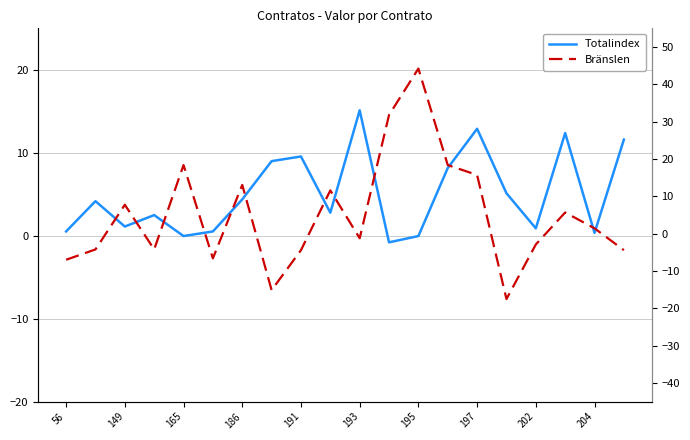

Reading left to right, list all the values displayed in this chart.

Totalindex: 0.5	4.2	1.1	2.5	-0.0	0.5	4.4	9.0	9.5	2.8	15.1	-0.8	-0.0	8.2	12.9	5.1	0.9	12.4	0.3	11.6
Bränslen: -7.0	-4.2	7.7	-4.2	18.4	-6.6	13.0	-15.1	-4.4	11.6	-1.2	31.8	44.2	18.4	15.7	-17.5	-2.9	5.7	1.4	-4.4